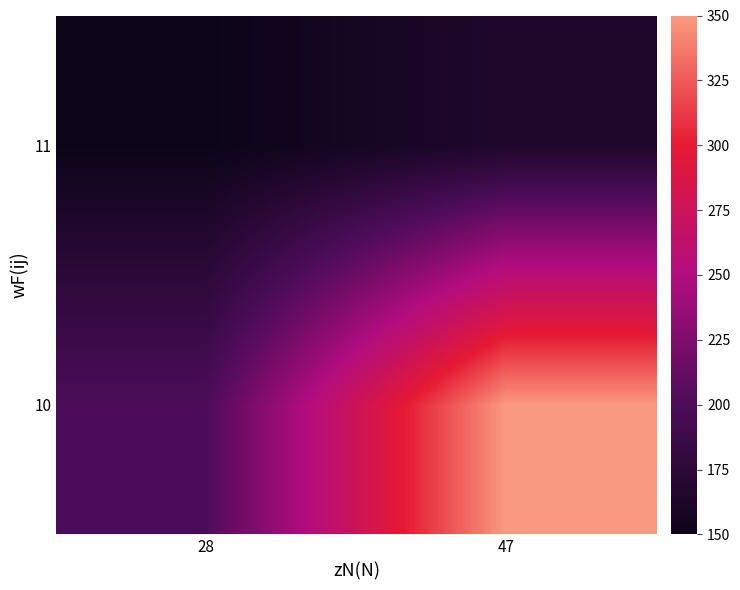

List the series in order of their overall mean, highest first.

10, 11